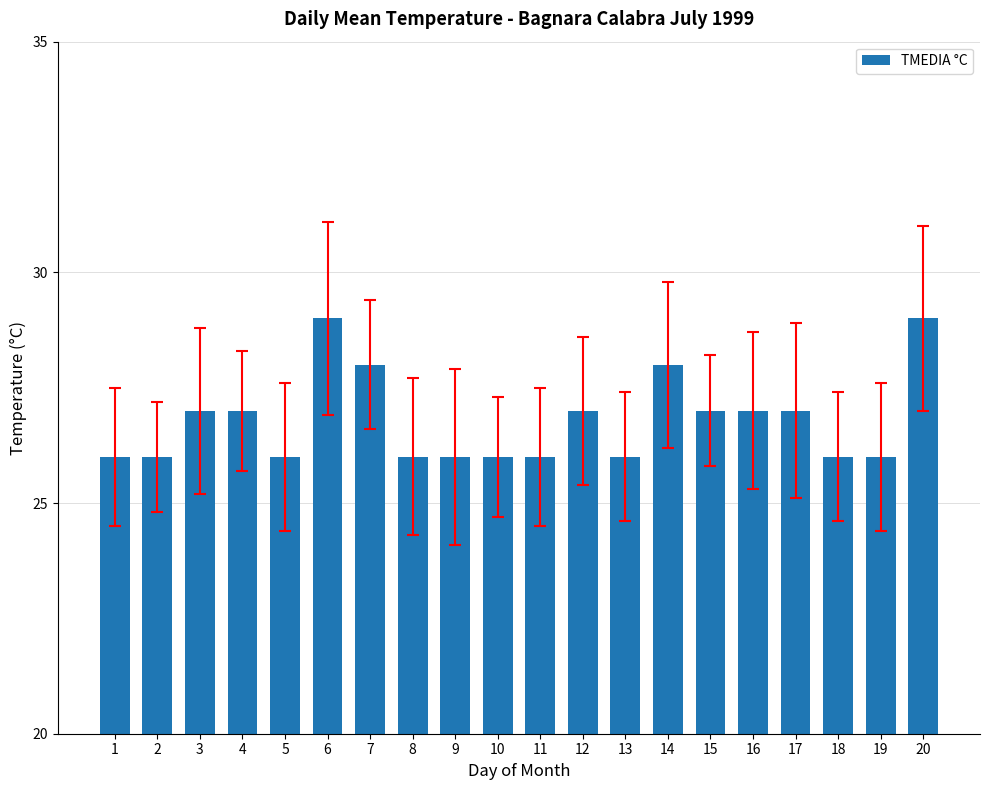

What is the maximum value shown in the chart?

29